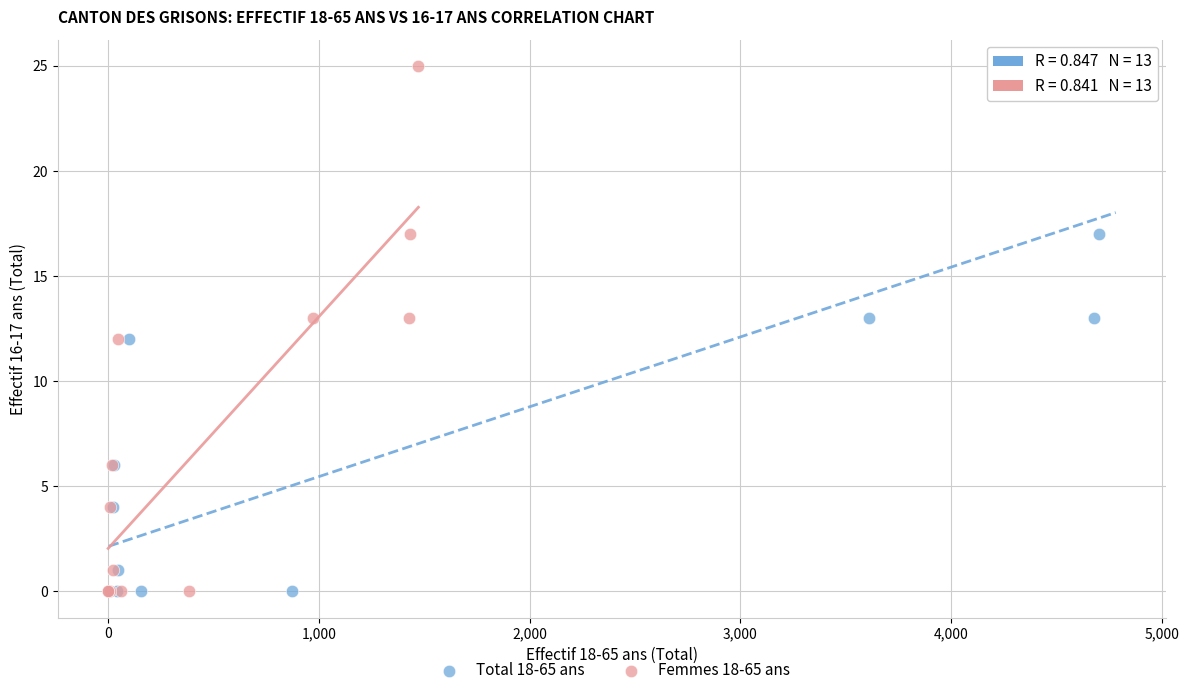

What are all the series names shown in the legend?

Total 18-65 ans, Femmes 18-65 ans